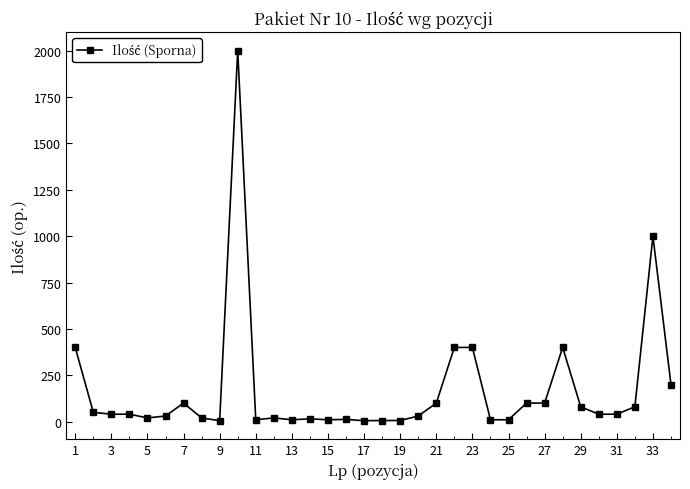

What is the greatest value displayed?

2000